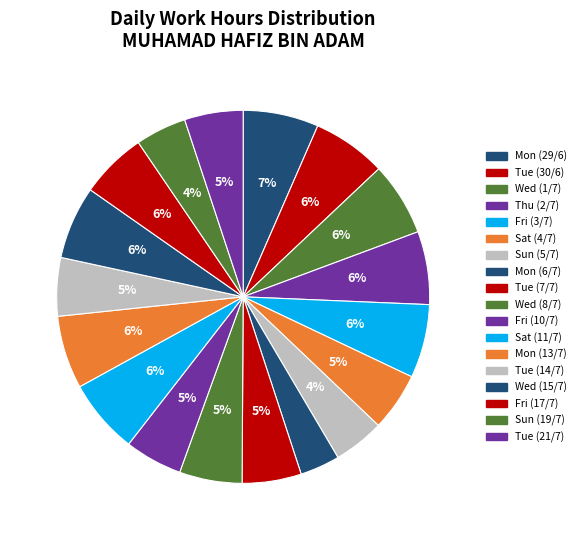

Is there any slice that represents more than half of the pie?

No